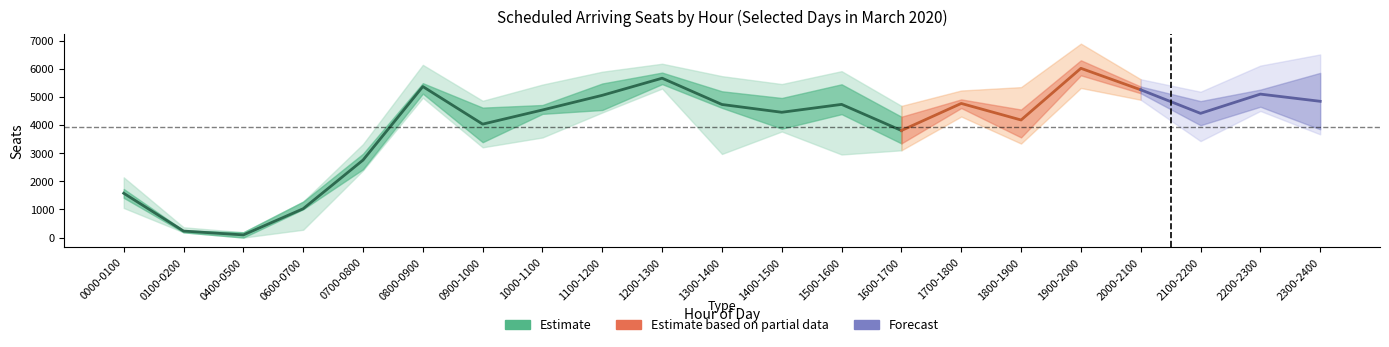

Is the value of Total_Mar05 at 1900-2000 greater than the value of Total_Mar07 at 1400-1500?

Yes